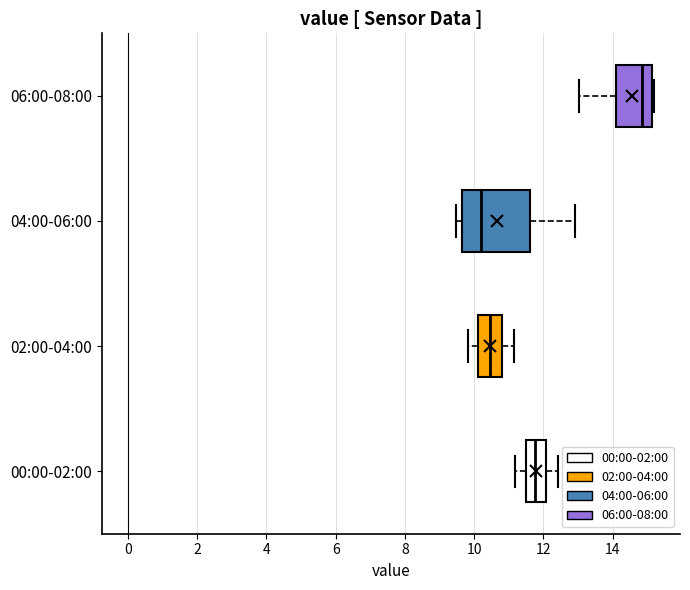

Which box has the furthest to the right median line?

06:00-08:00